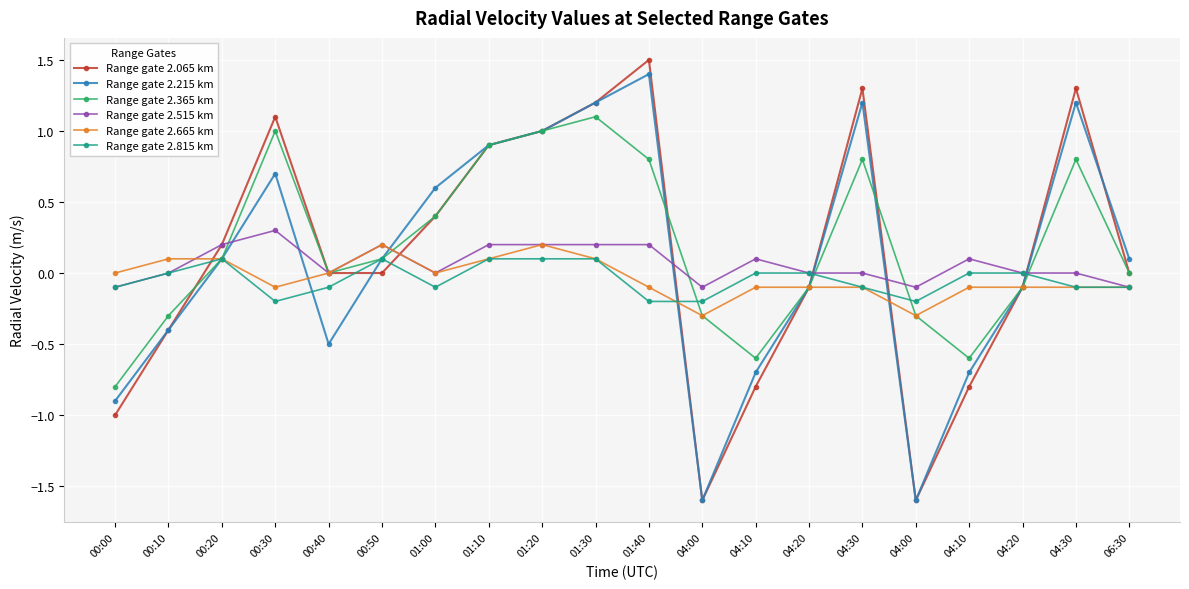

Which series has the largest total across all categories?

Range gate 2.365 km